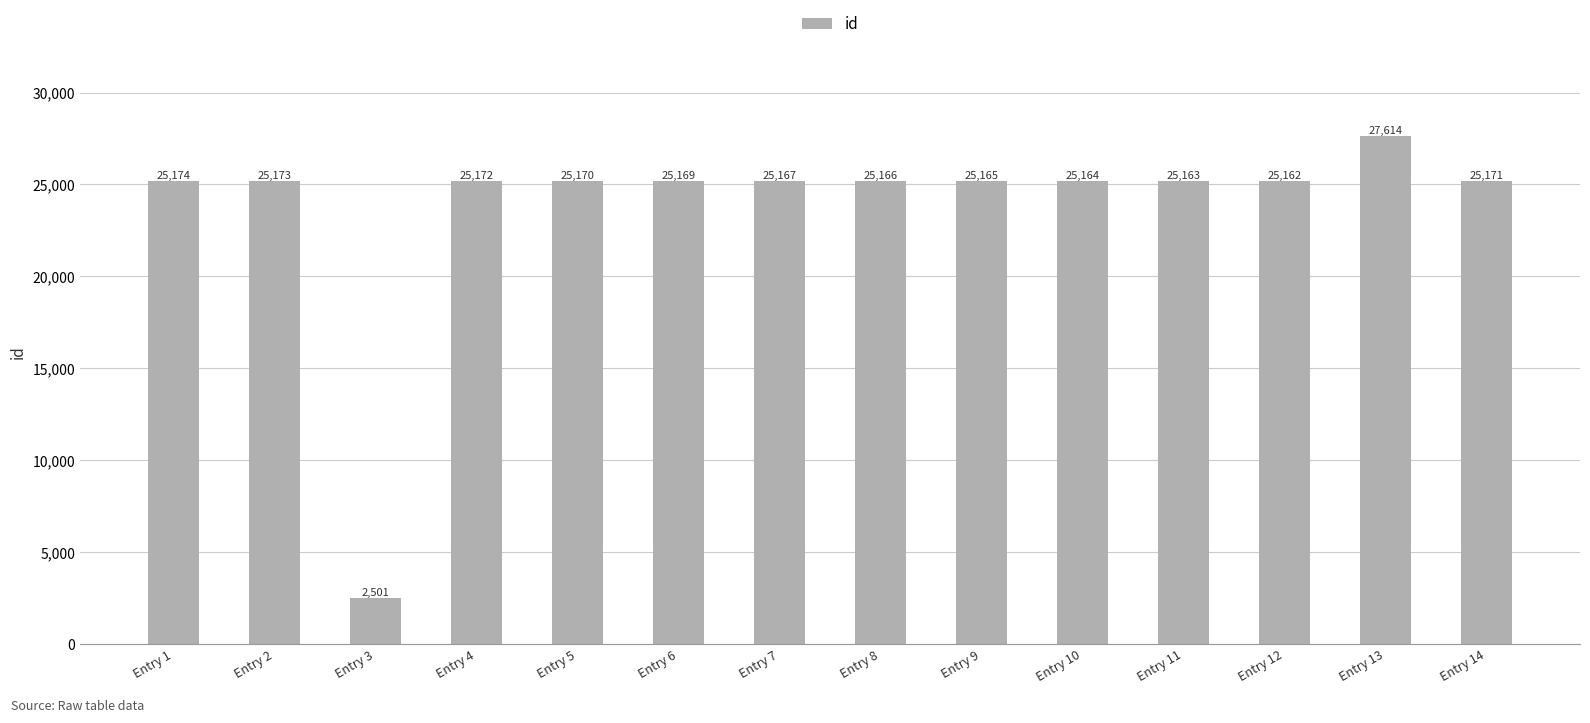

Rank the categories by value from lowest to highest.

Entry 3, Entry 12, Entry 11, Entry 10, Entry 9, Entry 8, Entry 7, Entry 6, Entry 5, Entry 14, Entry 4, Entry 2, Entry 1, Entry 13